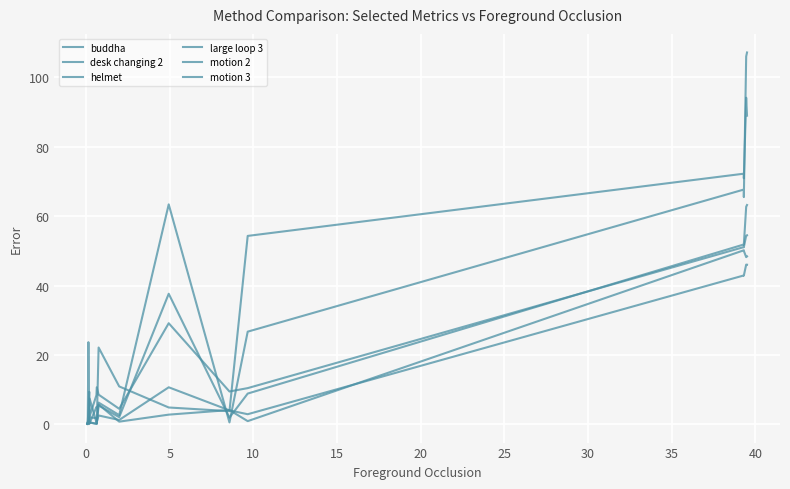

Which series has the largest range (max minus min)?

helmet